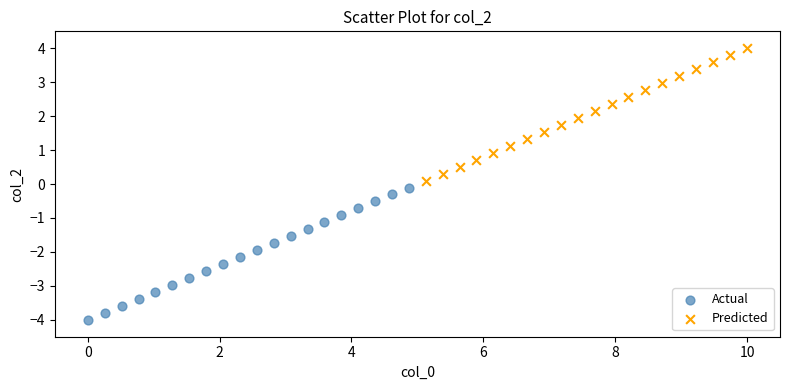

Which series contains the lowest Y value?

Actual